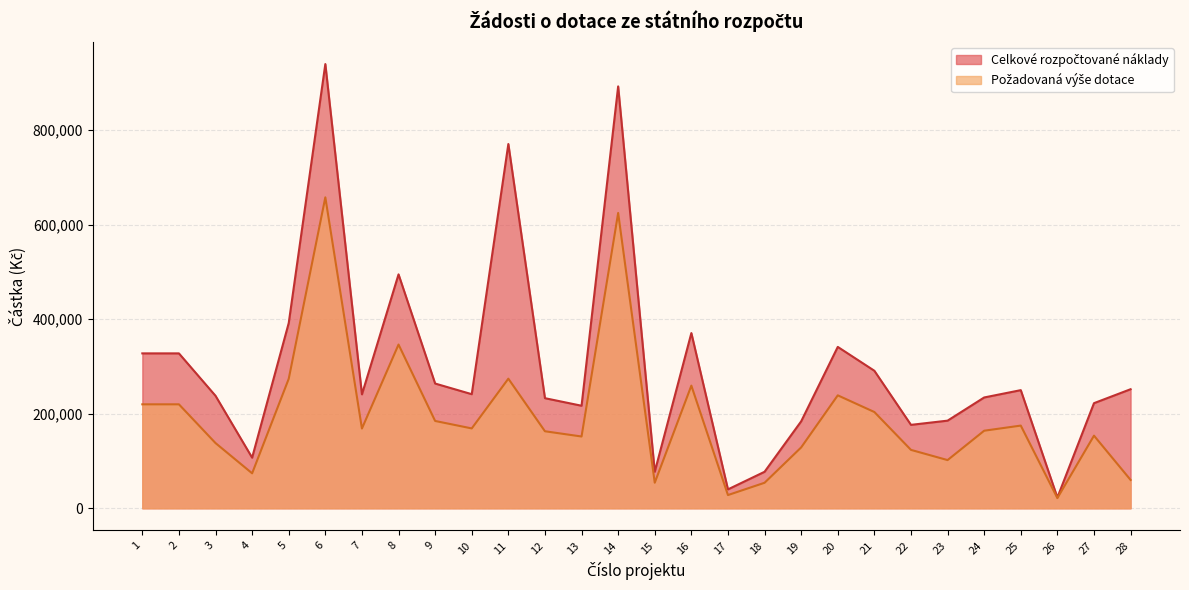

True or false: Celkové rozpočtované náklady has more than 1 interior local peaks.

True